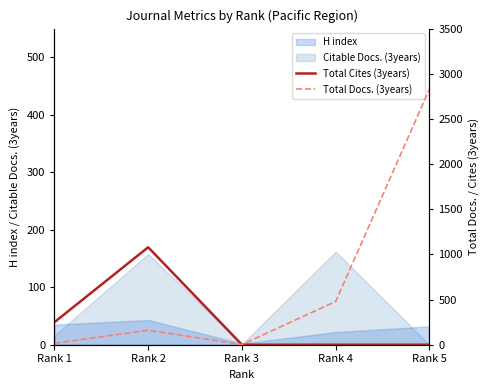

What is the total value across all series at Rank 3?

2